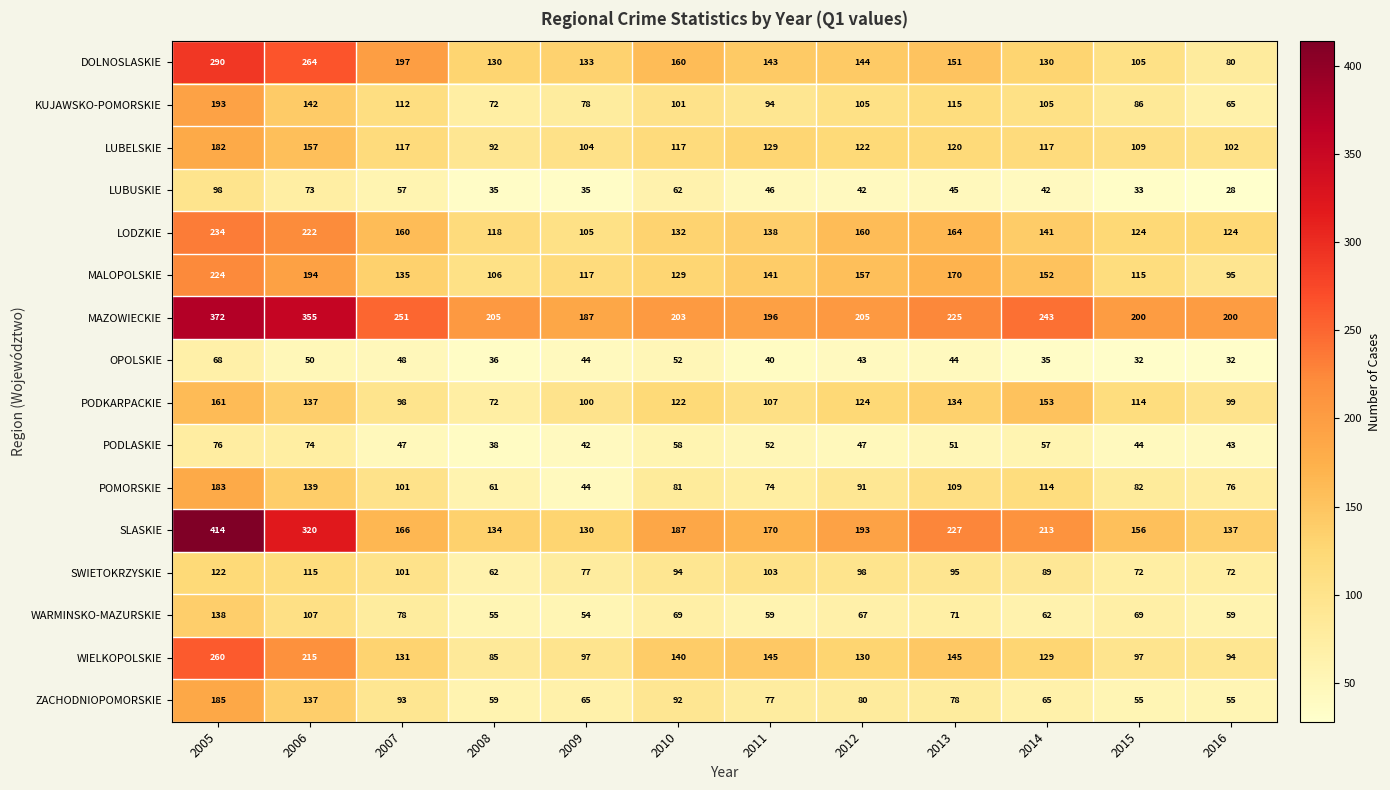

Where does the LUBELSKIE series first go above 117?

2005